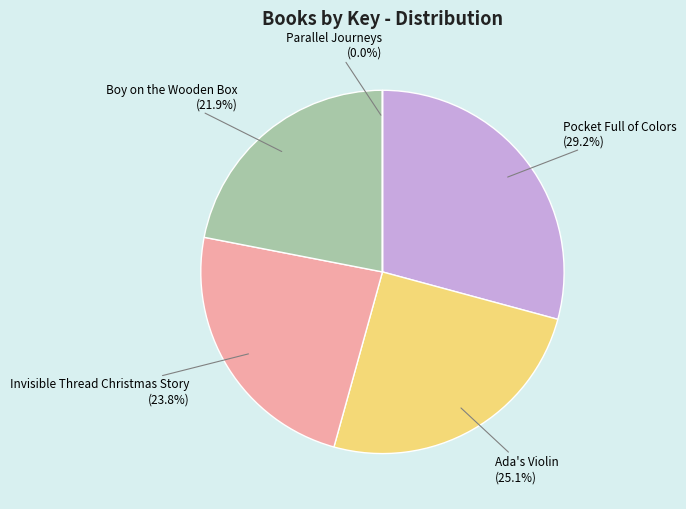

Between Boy on the Wooden Box and Ada's Violin, which is larger?

Ada's Violin